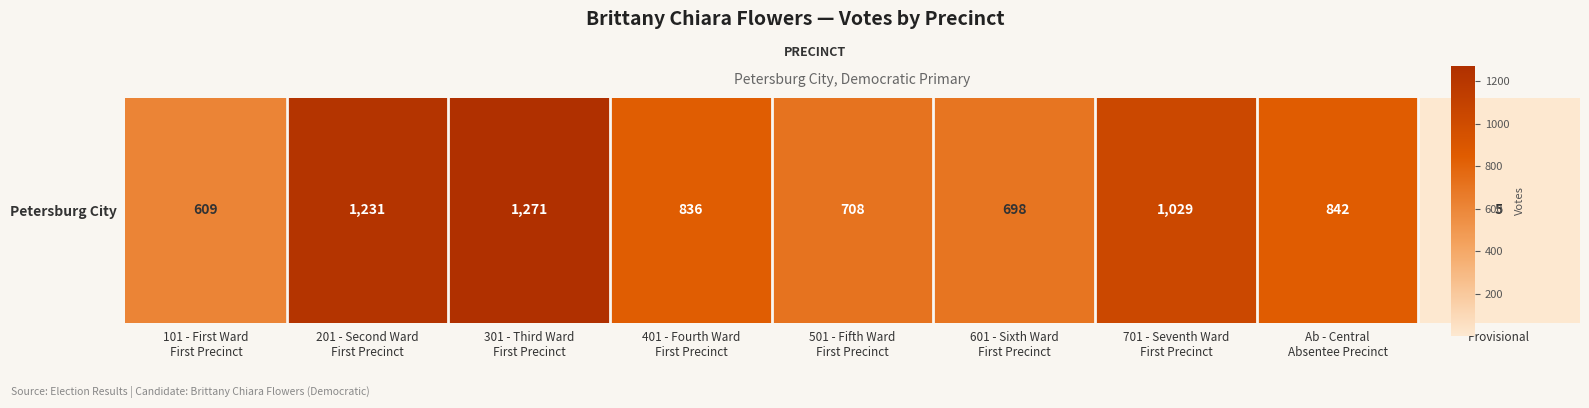

What is the sum of the values at 301 - Third Ward
First Precinct and 701 - Seventh Ward
First Precinct?

2300